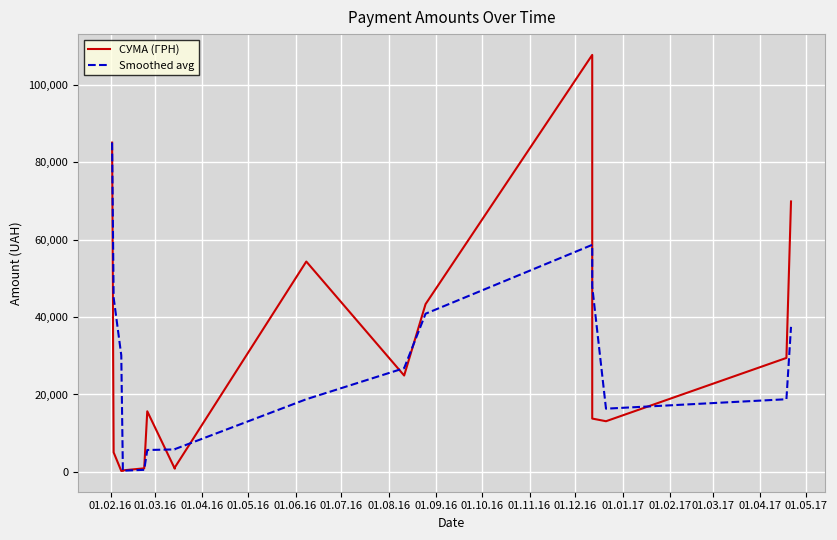

Reading left to right, transcribe all the data shown in this chart.

СУМА (ГРН): 85026.0	5060.1	271.4	300.0	417.0	937.8	15664.3	852.6	1152.5	54324.4	24897.0	43325.5	107657.1	22122.9	13788.0	13100.0	29440.0	69829.0
Smoothed avg: 85026.0	45043.1	30119.2	1877.2	329.4	551.6	5673.0	5818.2	5889.8	18776.5	26791.3	40849.0	58626.5	57701.8	47856.0	16337.0	18776.0	37456.3